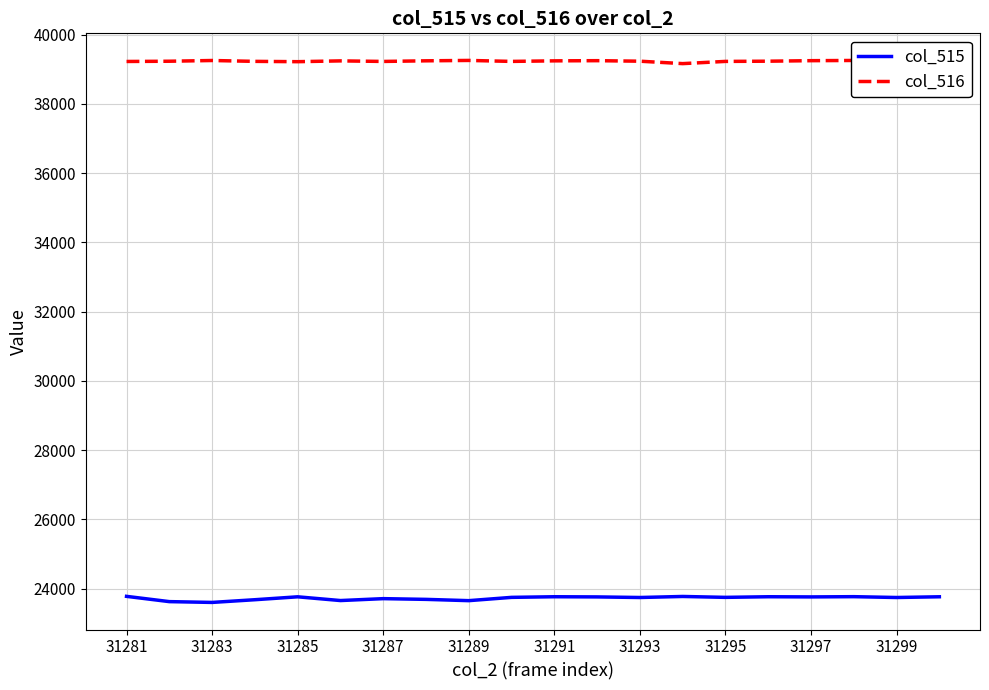

Which series has the widest spread of values?

col_515